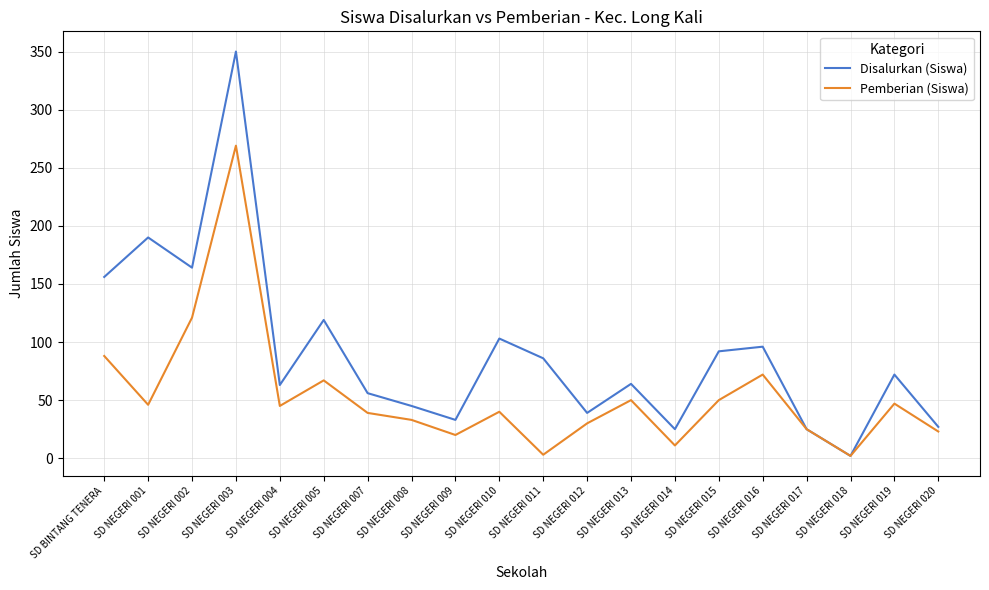

Where does the Pemberian (Siswa) series first go above 45?

SD BINTANG TENERA